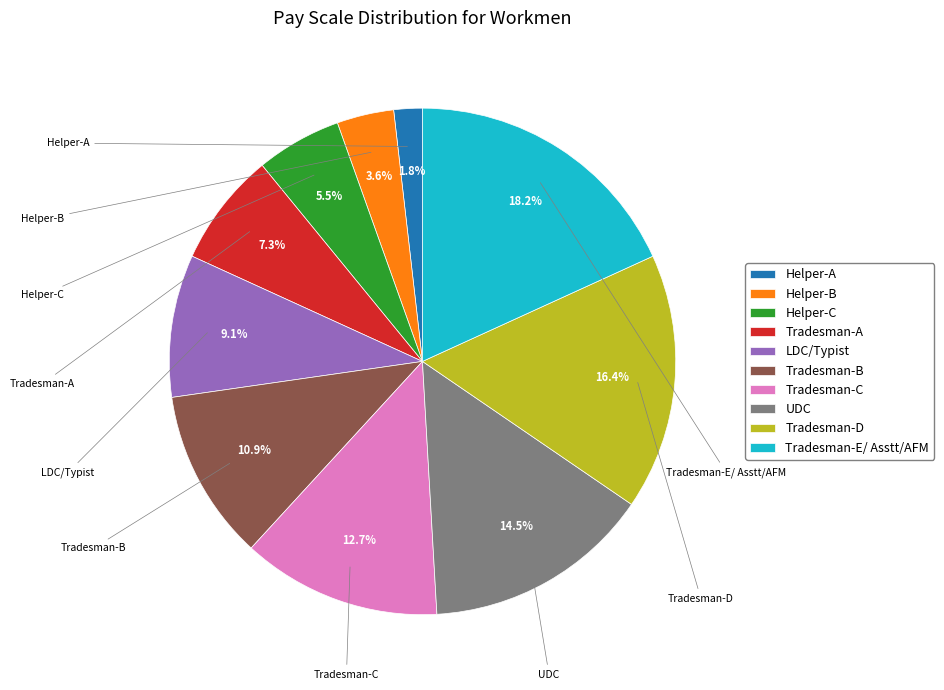

To the nearest percent, what portion does Tradesman-B represent?

11%